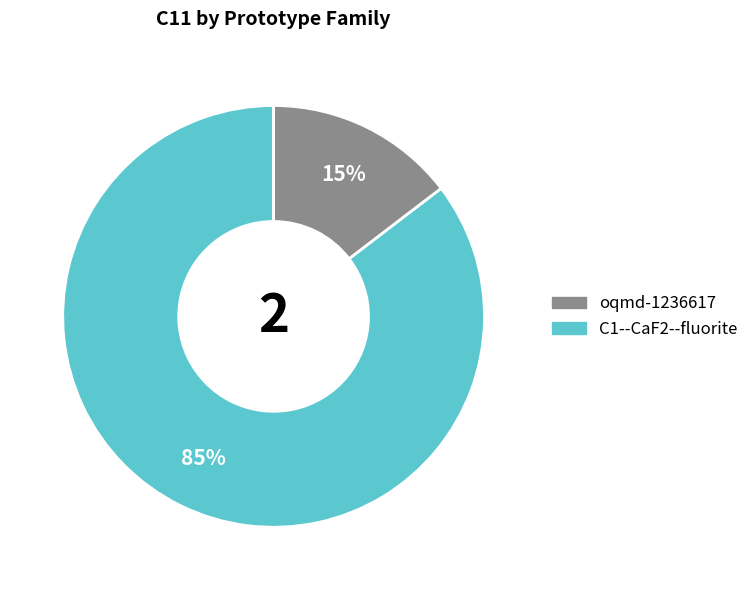

To the nearest percent, what is the average slice percentage?

50%